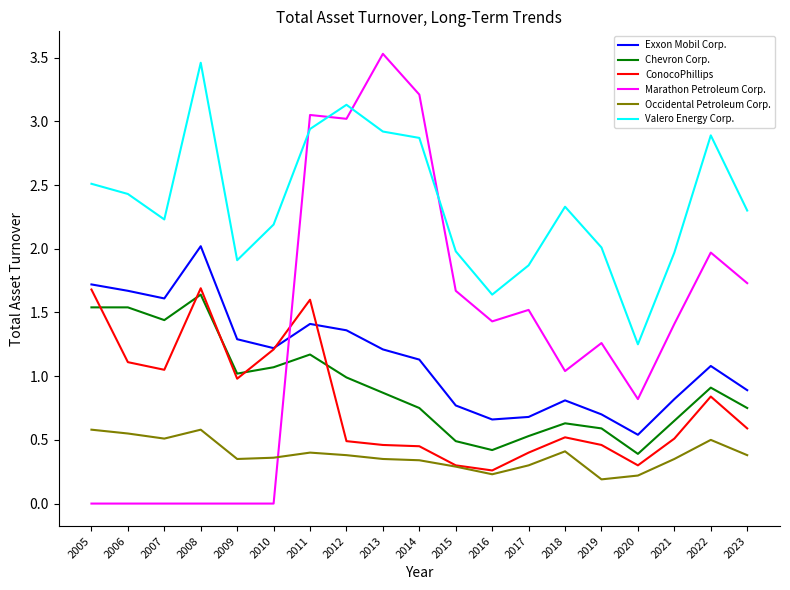

What is the spread (max minus min) of values at 2007?

2.2